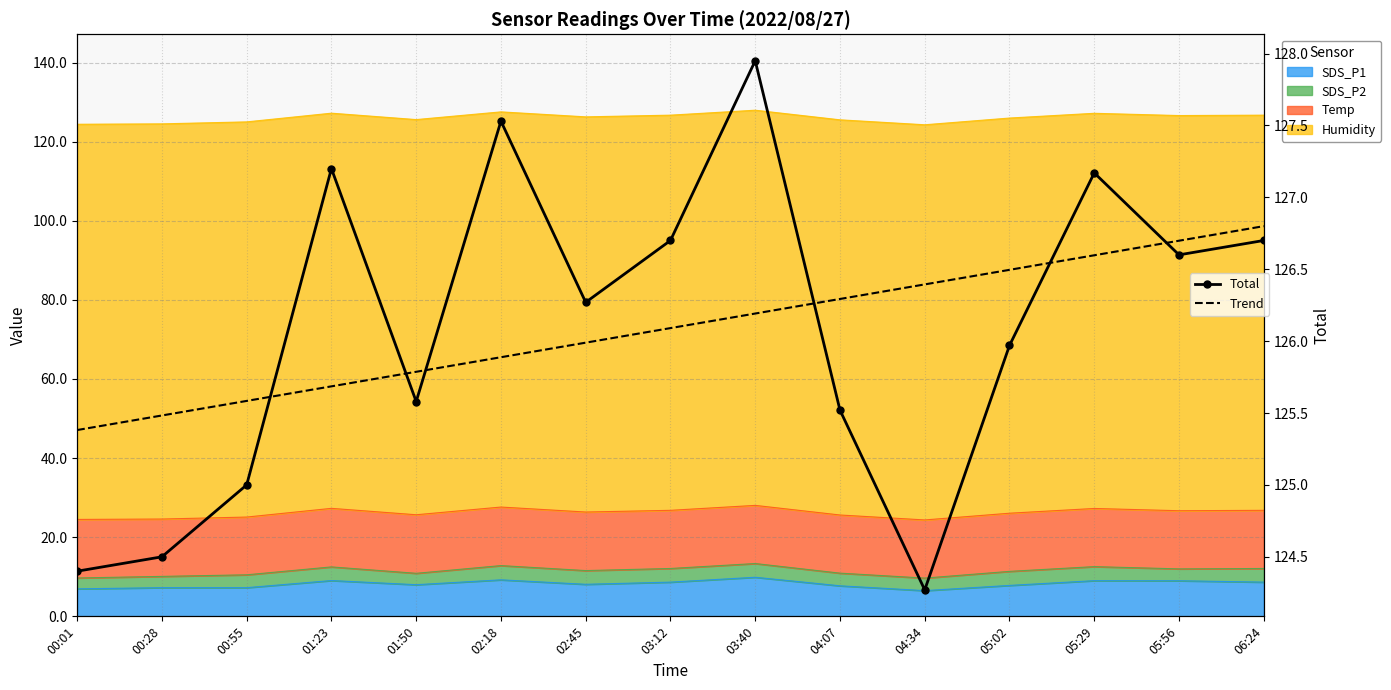

Which series has the largest total across all categories?

Trend